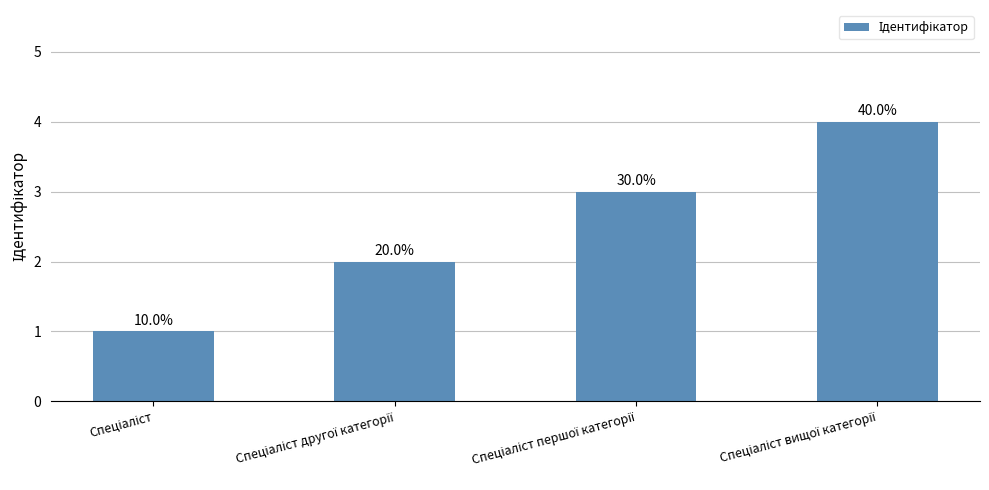

List the labels in order of value, smallest first.

Спеціаліст, Спеціаліст другої категорії, Спеціаліст першої категорії, Спеціаліст вищої категорії